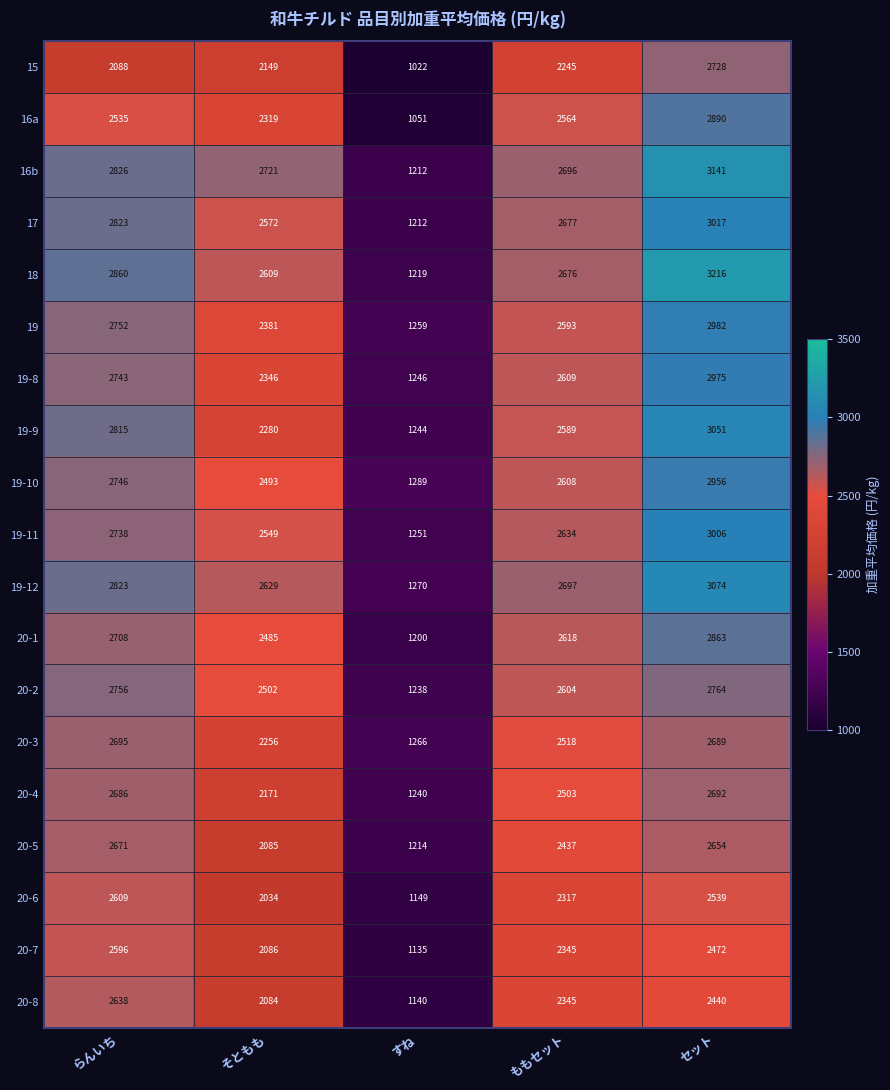

What is the minimum value shown in the chart?

1022